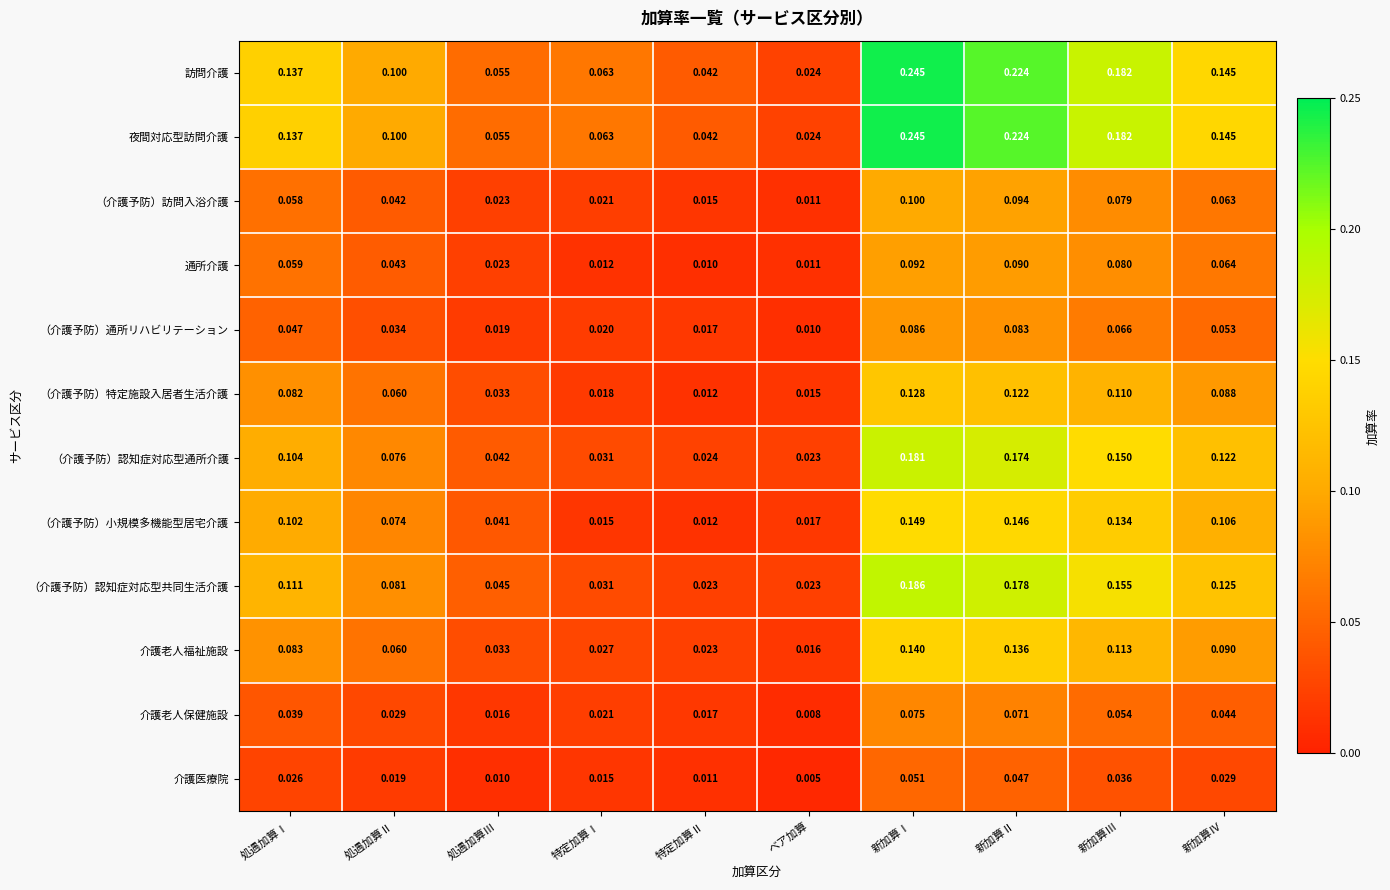

Is the value of 介護医療院 at ベア加算 greater than the value of （介護予防）通所リハビリテーション at ベア加算?

No